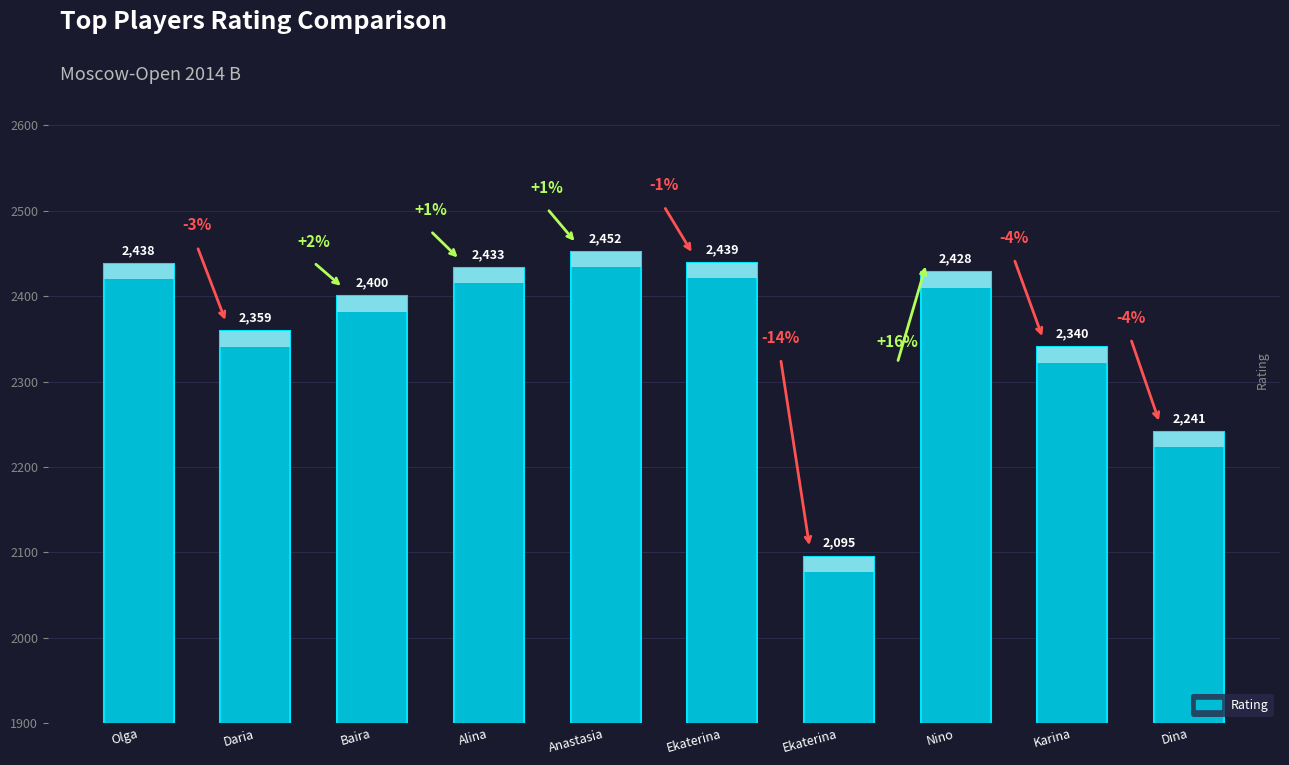

Is it true that the value at Olga is 2438?

True